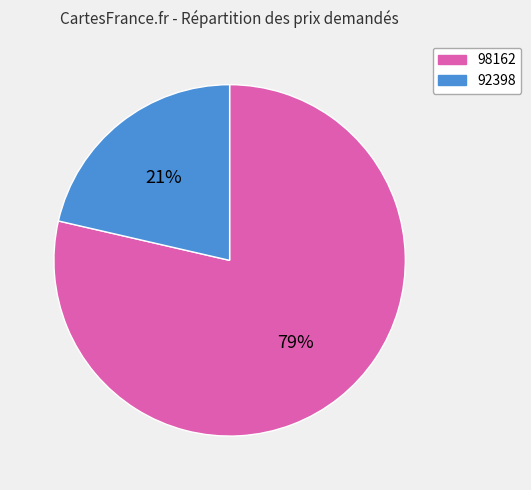

Do 98162 and 92398 together represent more than half of the pie?

Yes